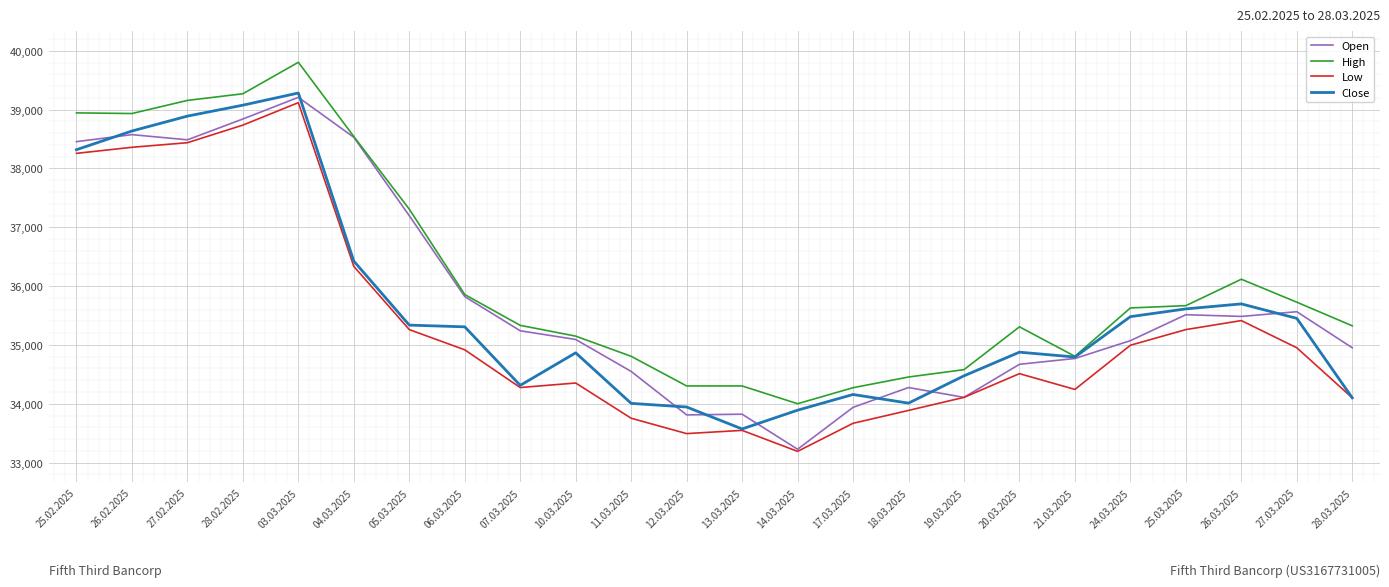

True or false: Low has more than 2 interior local peaks.

True